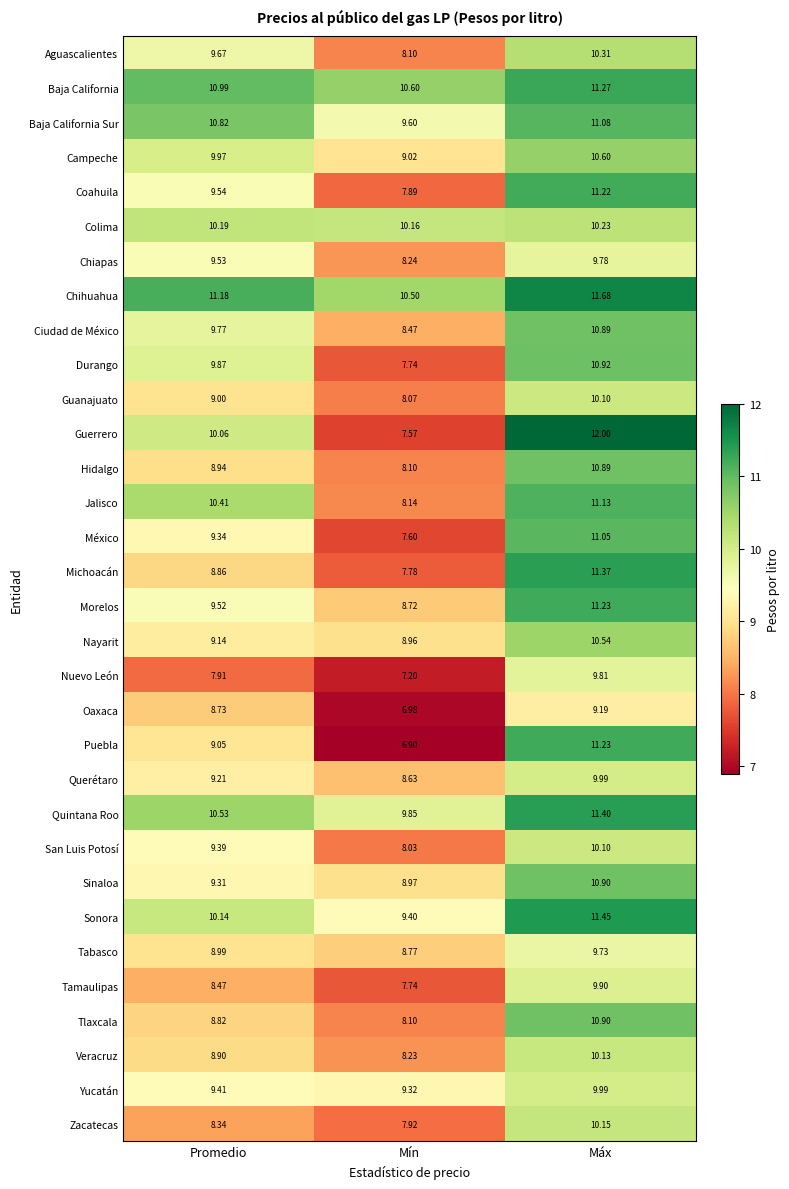

Where does the Zacatecas series first go above 8?

Promedio